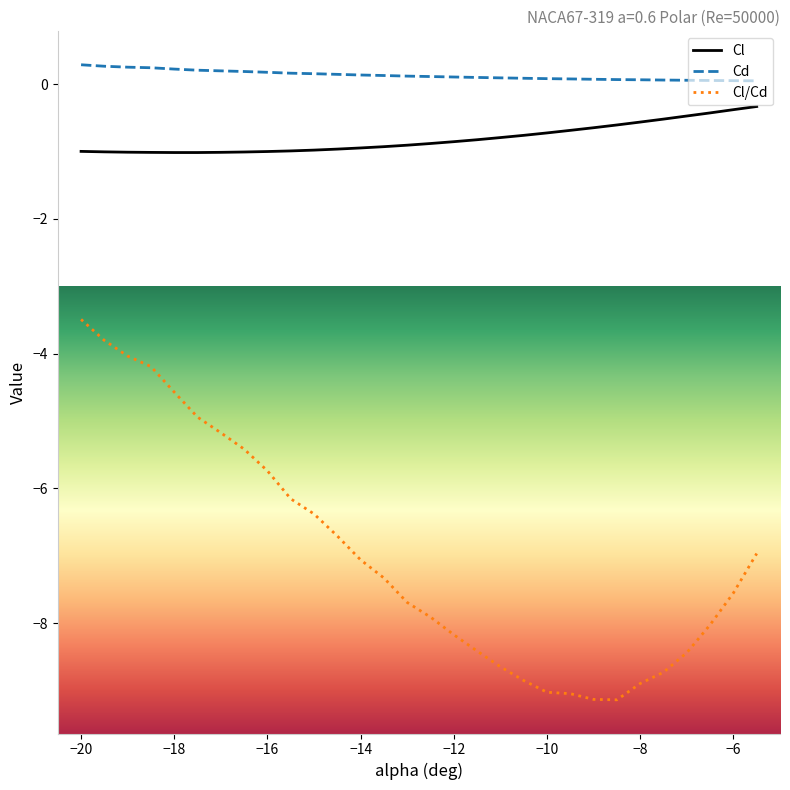

What are all the series names shown in the legend?

Cl, Cd, Cl/Cd